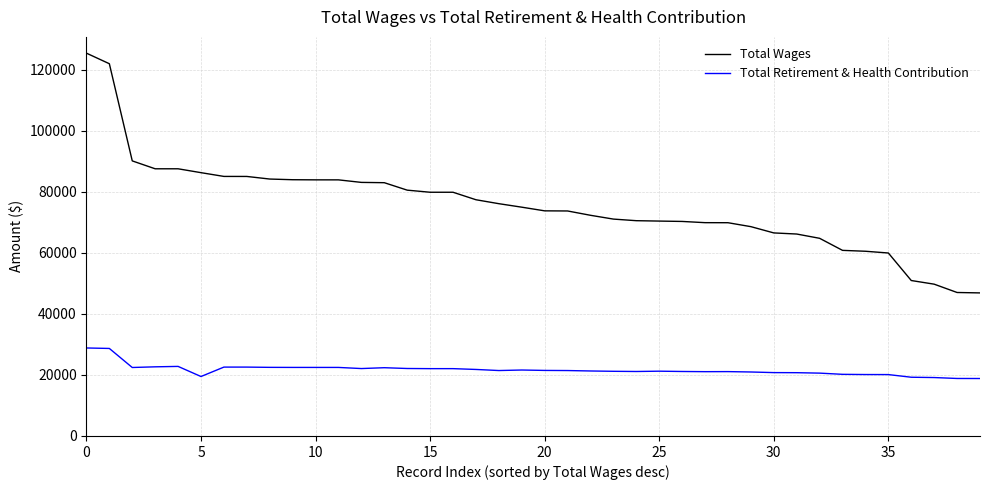

Which series has the widest spread of values?

Total Wages